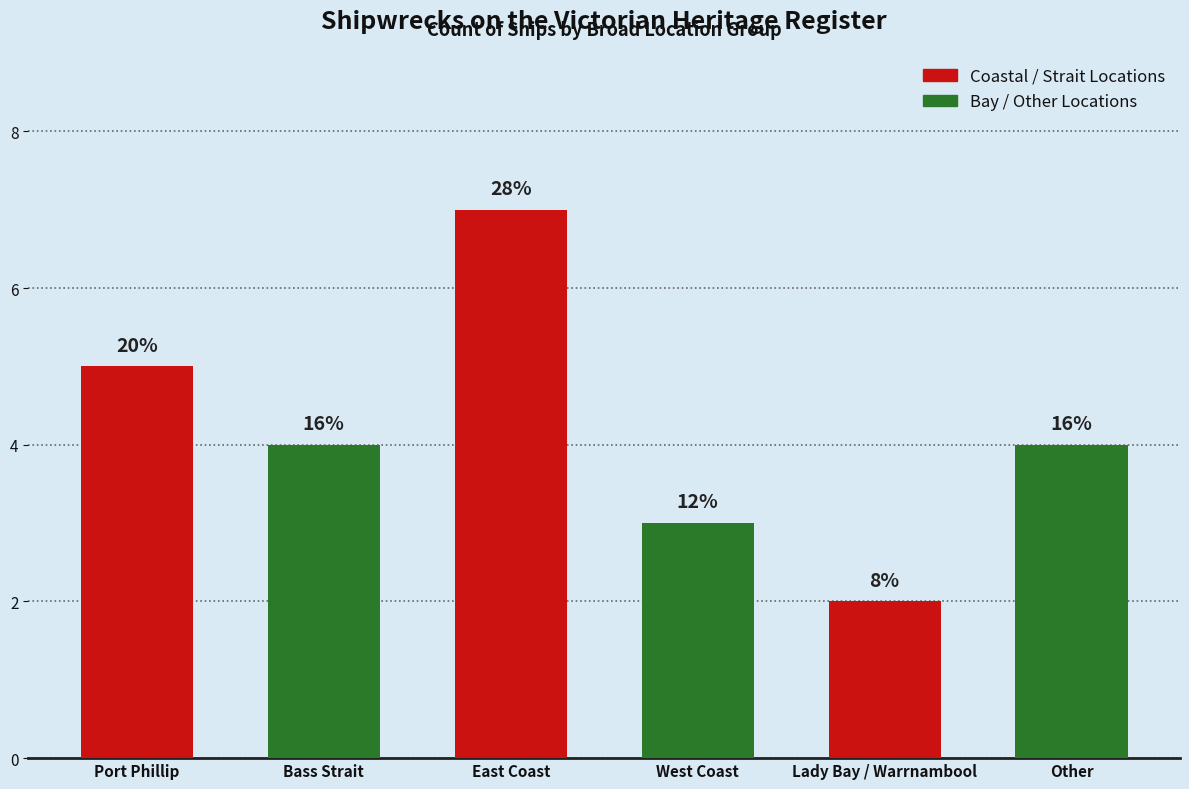

The chart shows a value of 5 at Port Phillip. True or false?

True